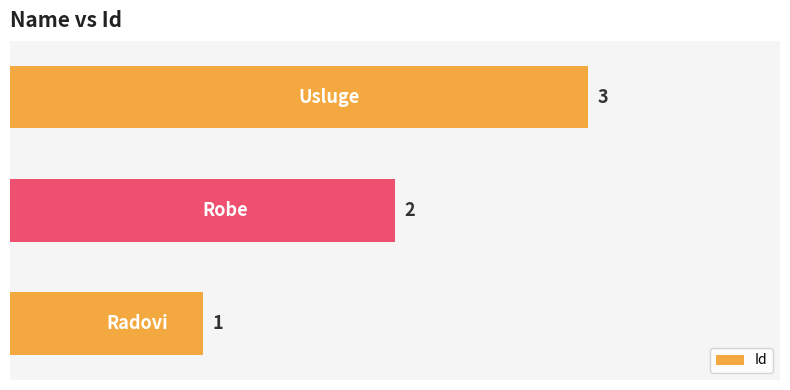

How many values are between 1 and 3?

3